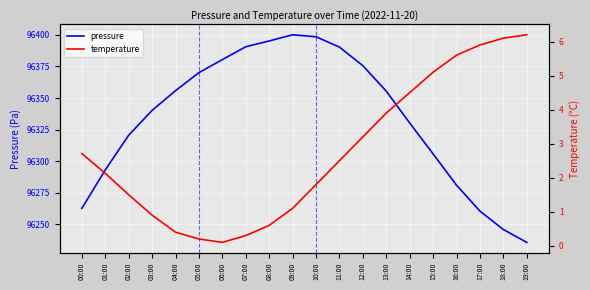

At which label is temperature closest to 3?

12:00